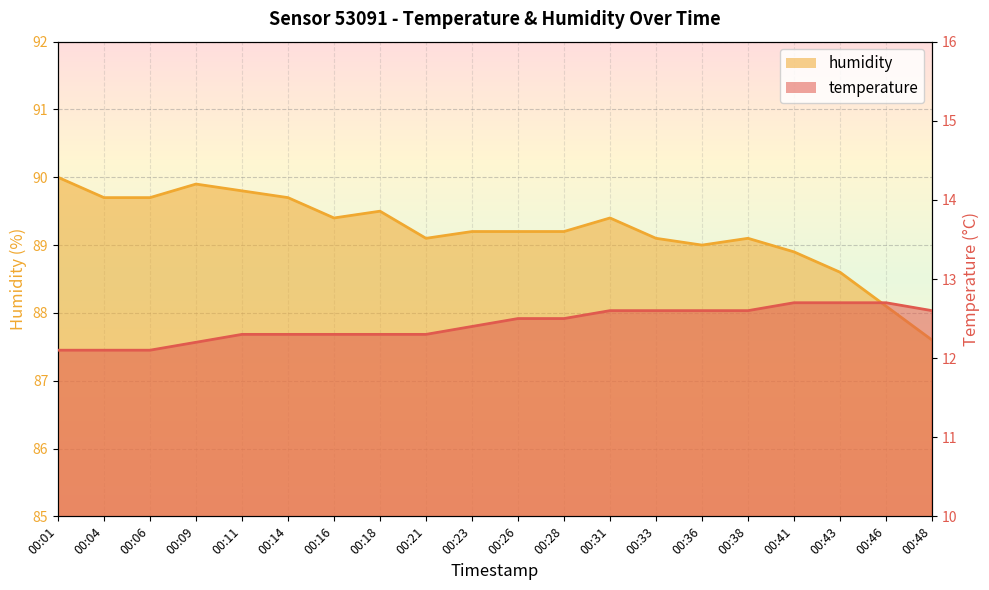

What is the lowest value of the humidity series?

87.6